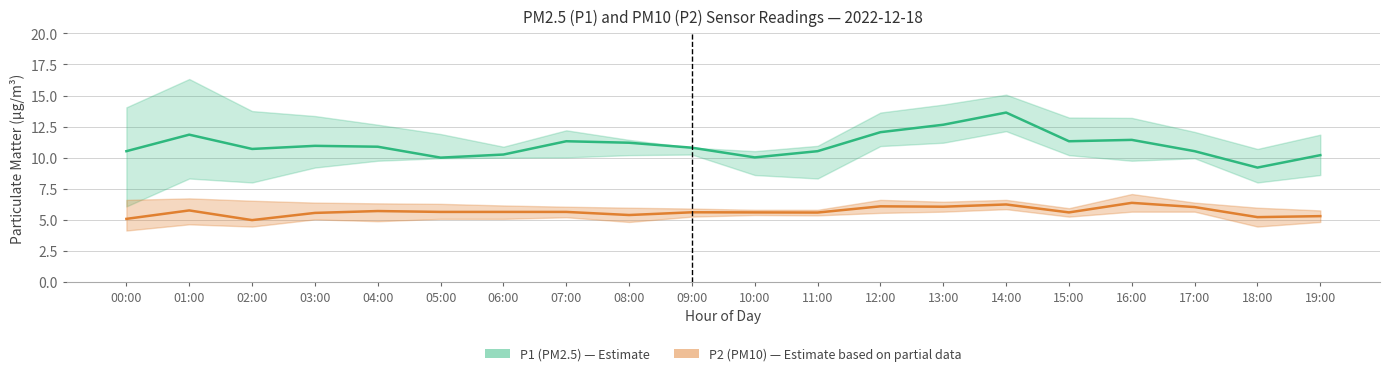

What is the difference between the maximum and second lowest values in the P1_lower series?

4.1